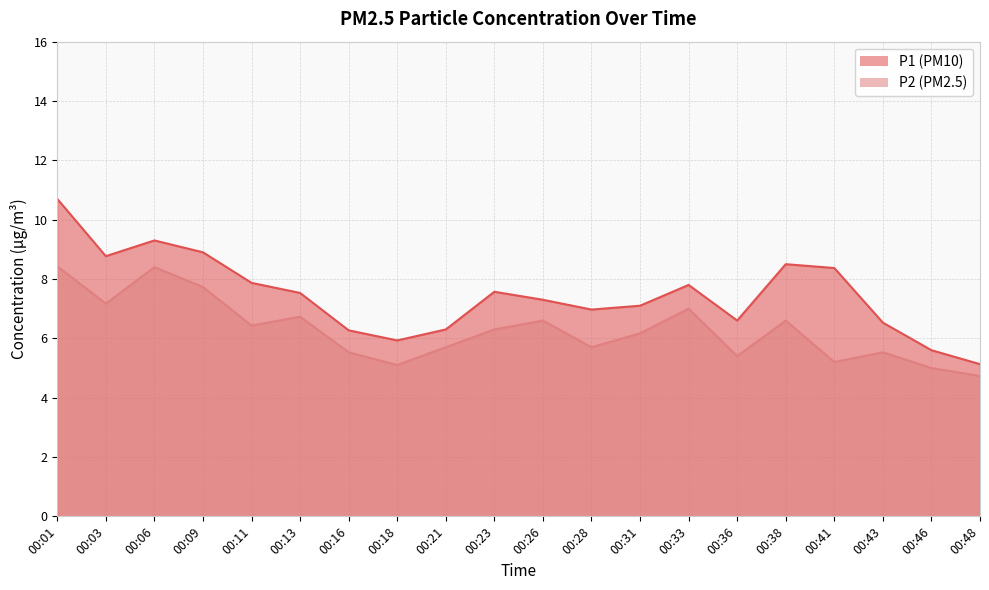

Which series has the largest total across all categories?

P1